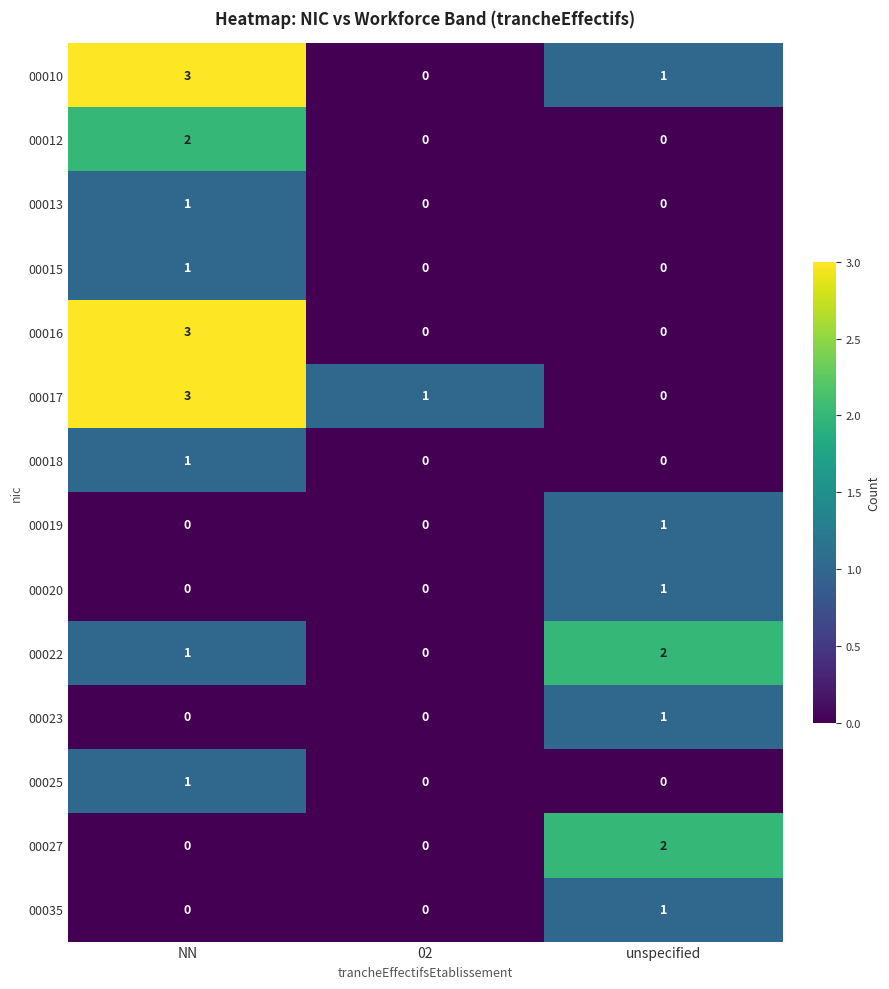

At which category is the sum across all series the highest?

NN